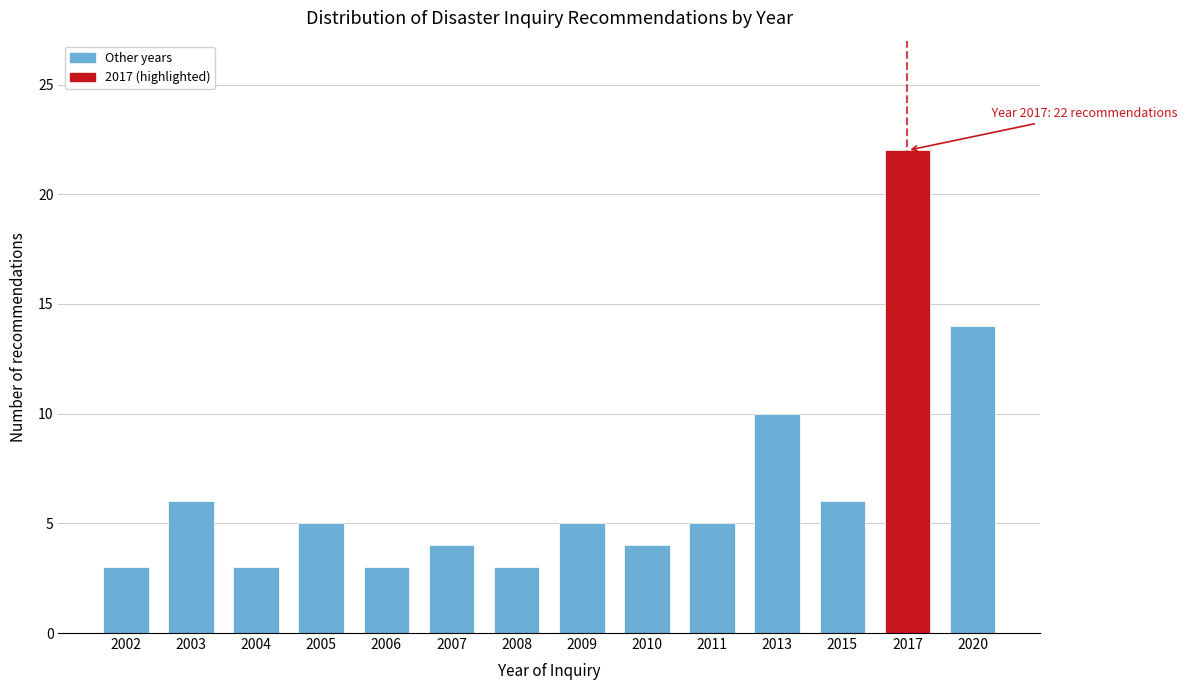

Reading right to left, what are all the values shown in this chart?

14	22	6	10	5	4	5	3	4	3	5	3	6	3